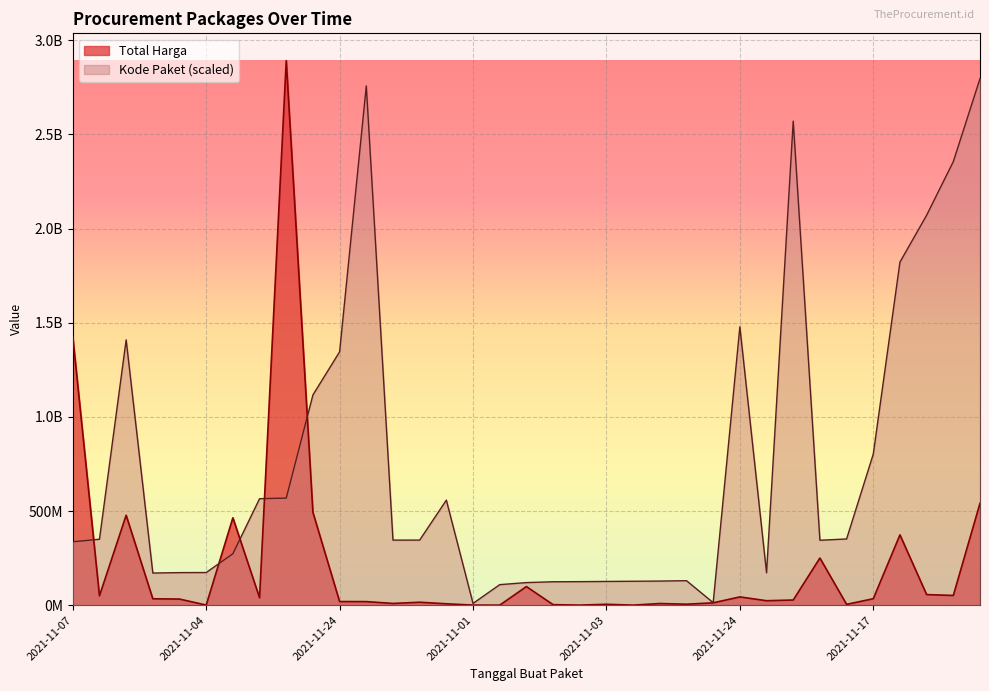

Read the Total Harga value at 2021-12-09, to the nearest 100.

541071000